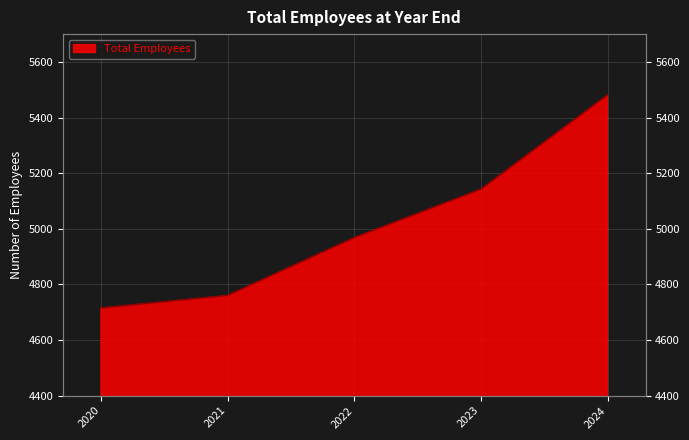

Where does the data first go above 4968?

2023